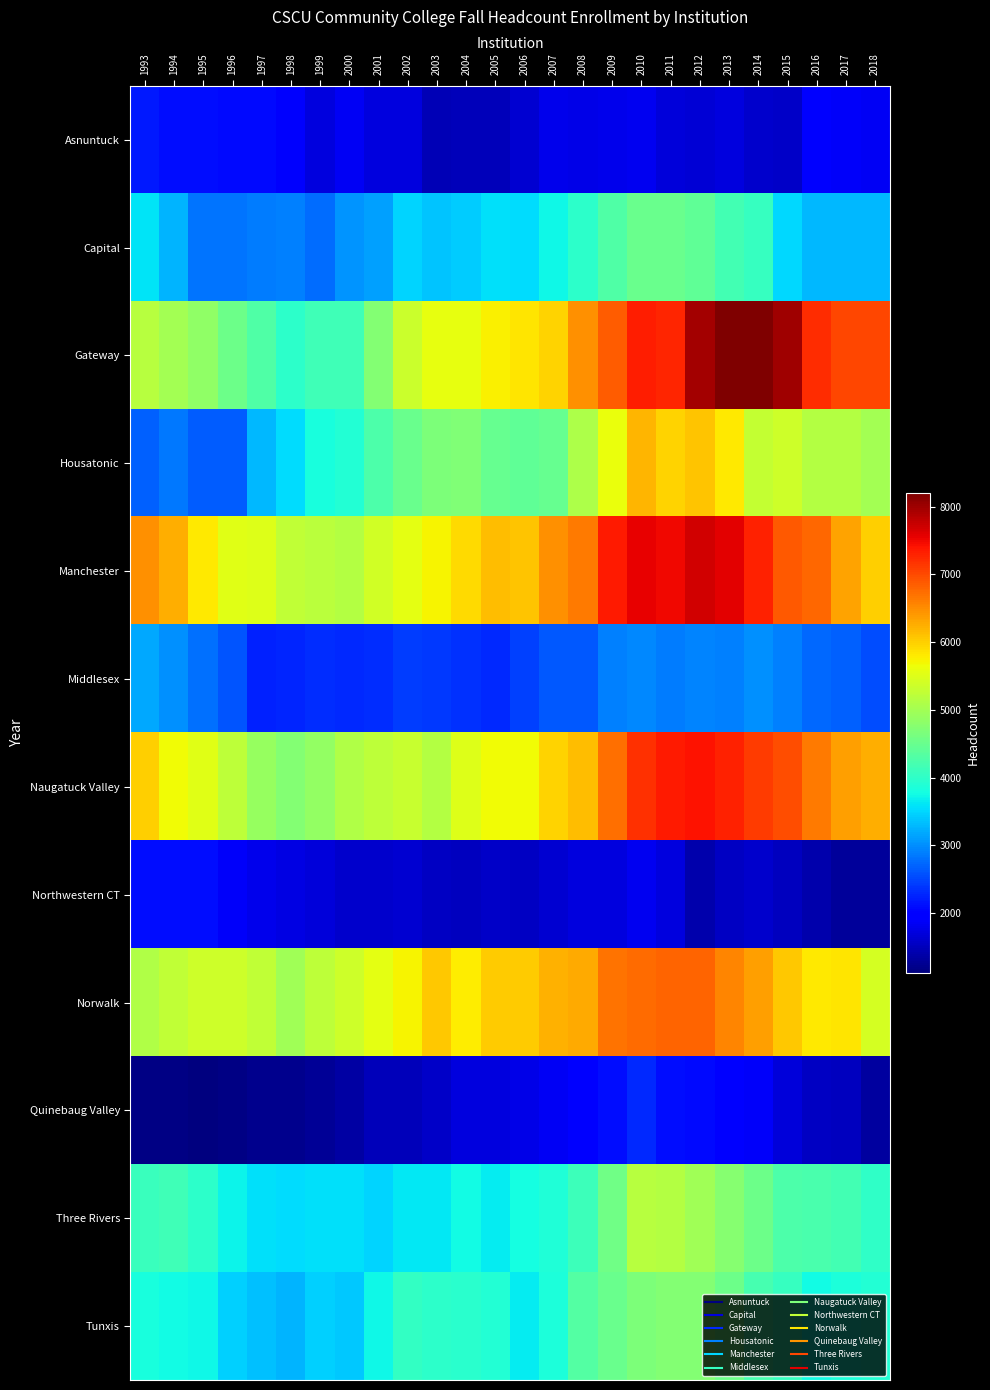

Reading right to left, extract all data points from this chart.

Asnuntuck: 2018=1858	2017=1870	2016=1945	2015=1571	2014=1603	2013=1715	2012=1673	2011=1687	2010=1836	2009=1808	2008=1769	2007=1792	2006=1638	2005=1483	2004=1504	2003=1476	2002=1724	2001=1723	2000=1850	1999=1719	1998=1913	1997=2084	1996=2063	1995=2093	1994=2105	1993=2181
Capital: 2018=3290	2017=3282	2016=3302	2015=3503	2014=4075	2013=4168	2012=4425	2011=4512	2010=4518	2009=4280	2008=3989	2007=3726	2006=3550	2005=3573	2004=3436	2003=3381	2002=3476	2001=3129	2000=3050	1999=2766	1998=2911	1997=2887	1996=2828	1995=2834	1994=3260	1993=3583
Gateway: 2018=7016	2017=7015	2016=7217	2015=7980	2014=8200	2013=8186	2012=7976	2011=7261	2010=7328	2009=6847	2008=6471	2007=5965	2006=5824	2005=5739	2004=5595	2003=5587	2002=5328	2001=4724	2000=4157	1999=4151	1998=3981	1997=4276	1996=4537	1995=4843	1994=5006	1993=5163
Housatonic: 2018=5012	2017=5138	2016=5143	2015=5369	2014=5286	2013=5813	2012=6077	2011=5975	2010=6197	2009=5609	2008=5081	2007=4475	2006=4431	2005=4471	2004=4701	2003=4678	2002=4515	2001=4247	2000=3902	1999=3829	1998=3551	1997=3291	1996=2653	1995=2665	1994=2855	1993=2691
Manchester: 2018=6003	2017=6321	2016=6780	2015=6891	2014=7300	2013=7571	2012=7692	2011=7499	2010=7540	2009=7366	2008=6649	2007=6484	2006=6094	2005=6135	2004=5906	2003=5717	2002=5561	2001=5405	2000=5135	1999=5192	1998=5252	1997=5495	1996=5523	1995=5812	1994=6258	1993=6458
Middlesex: 2018=2547	2017=2679	2016=2733	2015=2902	2014=3005	2013=2899	2012=2933	2011=2876	2010=2952	2009=2914	2008=2624	2007=2623	2006=2474	2005=2286	2004=2354	2003=2400	2002=2440	2001=2320	2000=2309	1999=2317	1998=2273	1997=2237	1996=2611	1995=2785	1994=3010	1993=3185
Naugatuck Valley: 2018=6240	2017=6373	2016=6651	2015=6976	2014=7102	2013=7294	2012=7419	2011=7361	2010=7195	2009=6725	2008=6128	2007=5966	2006=5659	2005=5667	2004=5514	2003=5155	2002=5315	2001=5223	2000=5116	1999=4864	1998=4736	1997=4889	1996=5238	1995=5533	1994=5667	1993=6008
Northwestern CT: 2018=1299	2017=1295	2016=1406	2015=1521	2014=1614	2013=1549	2012=1423	2011=1701	2010=1832	2009=1711	2008=1721	2007=1632	2006=1544	2005=1569	2004=1516	2003=1543	2002=1633	2001=1609	2000=1596	1999=1698	1998=1743	1997=1792	1996=1885	1995=2089	1994=2103	1993=2096
Norwalk: 2018=5413	2017=5836	2016=5800	2015=6054	2014=6363	2013=6556	2012=6810	2011=6807	2010=6740	2009=6685	2008=6266	2007=6231	2006=6040	2005=6036	2004=5790	2003=6047	2002=5717	2001=5569	2000=5377	1999=5220	1998=4974	1997=5247	1996=5357	1995=5352	1994=5244	1993=5113
Quinebaug Valley: 2018=1335	2017=1524	2016=1559	2015=1680	2014=1883	2013=1929	2012=2086	2011=2101	2010=2288	2009=2110	2008=1947	2007=1846	2006=1779	2005=1714	2004=1721	2003=1571	2002=1501	2001=1501	2000=1347	1999=1281	1998=1214	1997=1220	1996=1170	1995=1120	1994=1166	1993=1160
Three Rivers: 2018=3997	2017=4187	2016=4245	2015=4259	2014=4530	2013=4749	2012=4980	2011=5154	2010=5161	2009=4561	2008=4132	2007=3858	2006=3793	2005=3660	2004=3764	2003=3622	2002=3624	2001=3472	2000=3574	1999=3573	1998=3549	1997=3573	1996=3707	1995=3977	1994=4137	1993=4084
Tunxis: 2018=3902	2017=3857	2016=3767	2015=4055	2014=4193	2013=4547	2012=4734	2011=4740	2010=4666	2009=4496	2008=4328	2007=3836	2006=3663	2005=3894	2004=3942	2003=3983	2002=4035	2001=3720	2000=3412	1999=3455	1998=3257	1997=3335	1996=3468	1995=3725	1994=3772	1993=3820